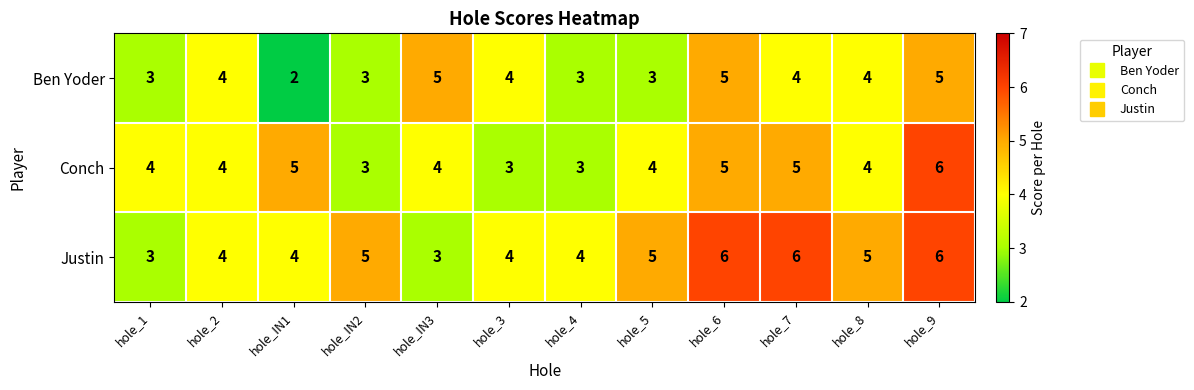

Is the value of Conch at hole_9 greater than the value of Justin at hole_5?

Yes